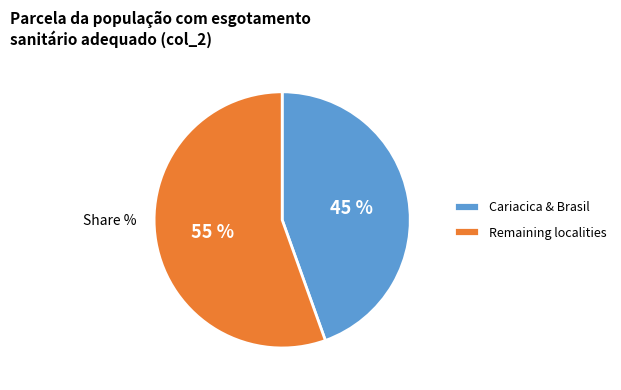

Which slice is the largest?

Remaining localities